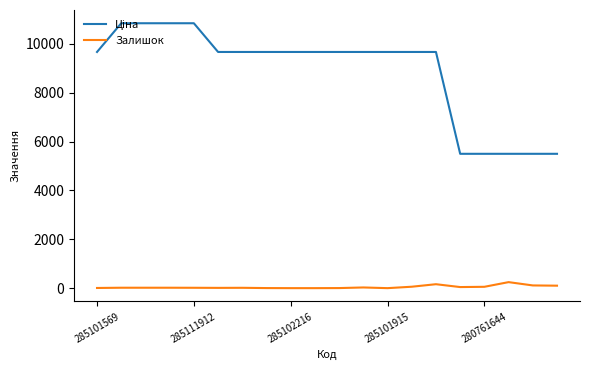

What is the maximum value shown in the chart?

10840.1